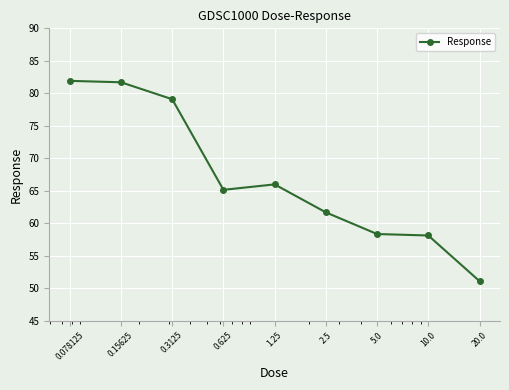

What is the greatest value displayed?

81.9